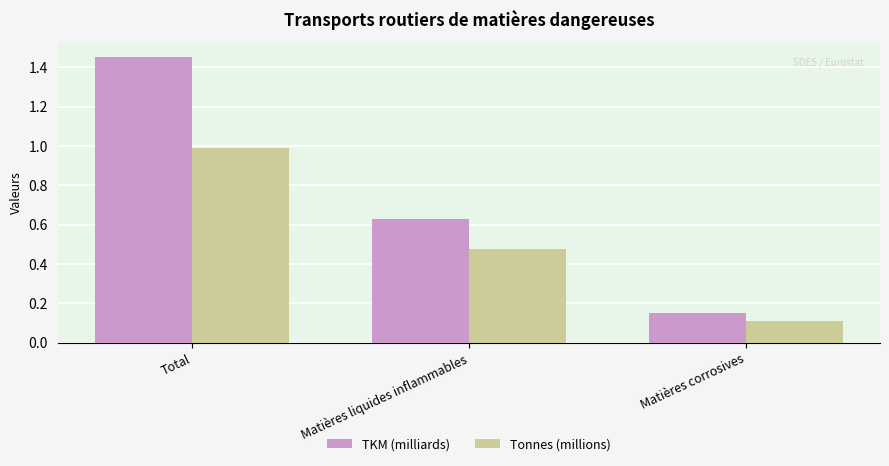

Which series has the largest total across all categories?

TKM (milliards)